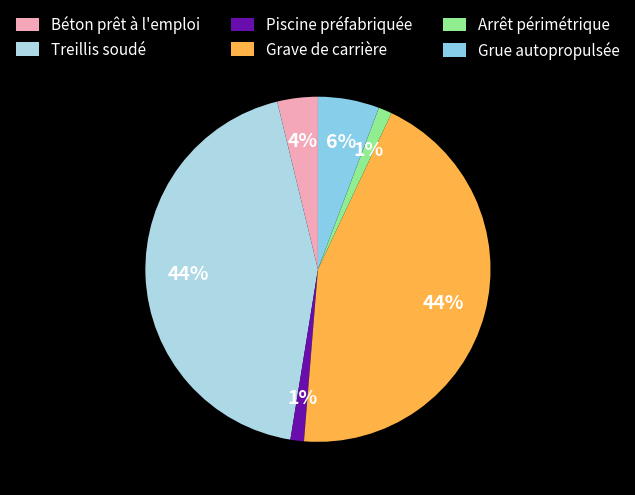

Does any single category account for the majority?

No